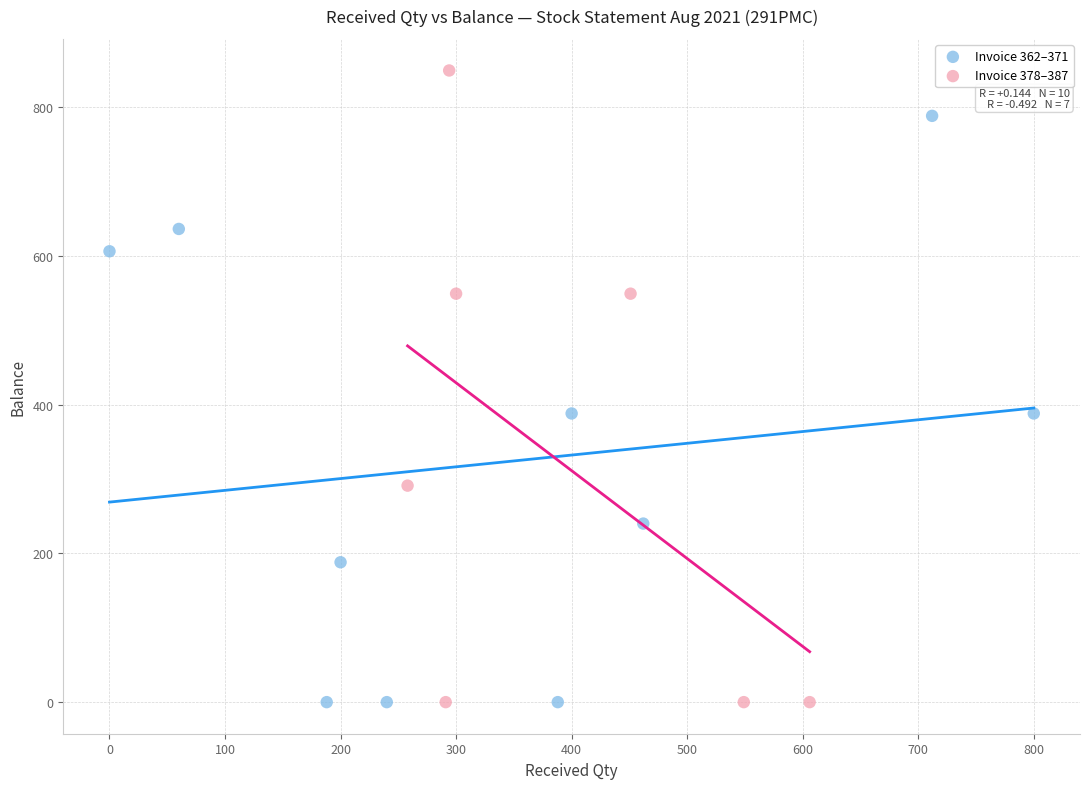

Which series reaches the maximum Y coordinate?

Invoice 378–387